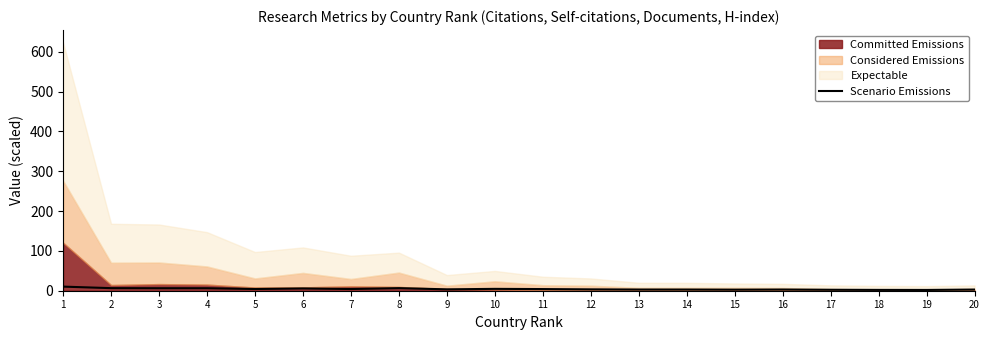

List the labels in order of value, largest first.

1, 2, 8, 4, 3, 6, 10, 5, 7, 11, 9, 12, 16, 13, 14, 20, 15, 17, 18, 19